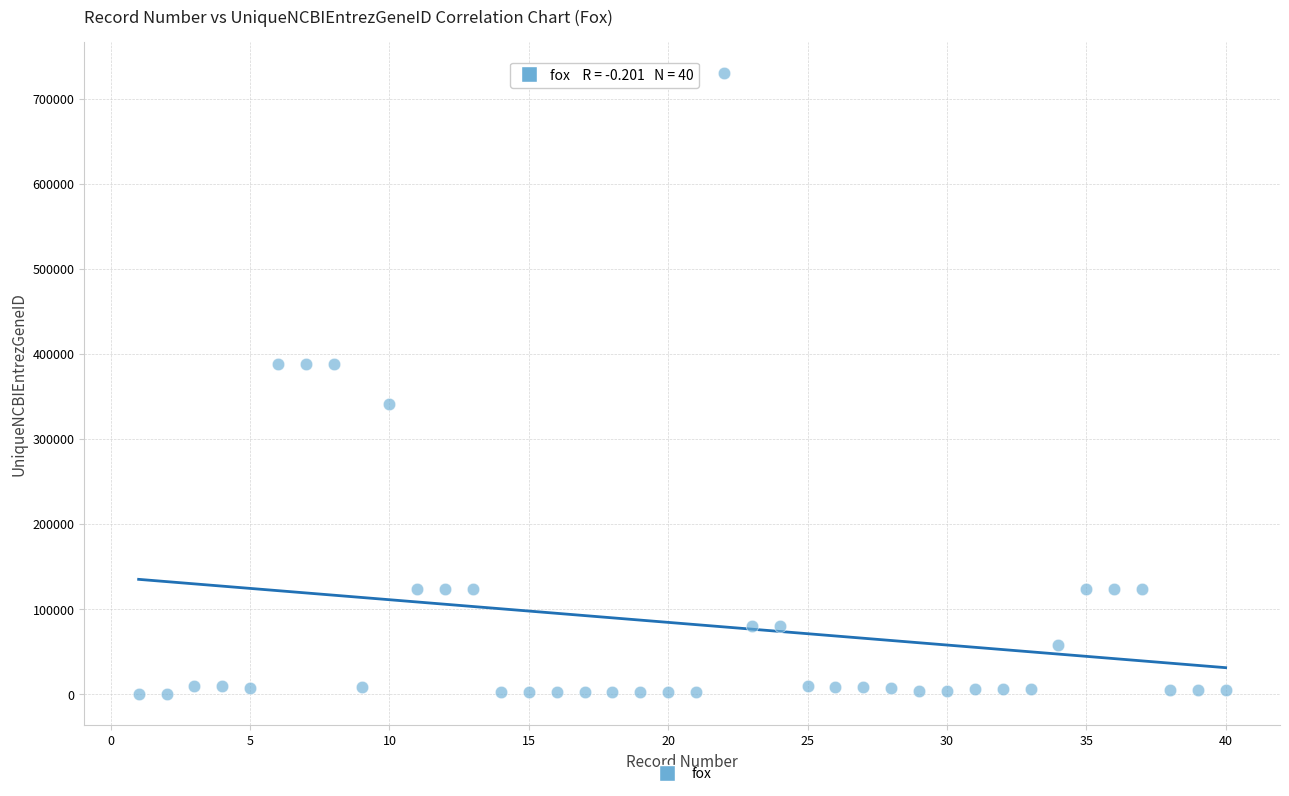

What is the range of X values (max minus min)?

39